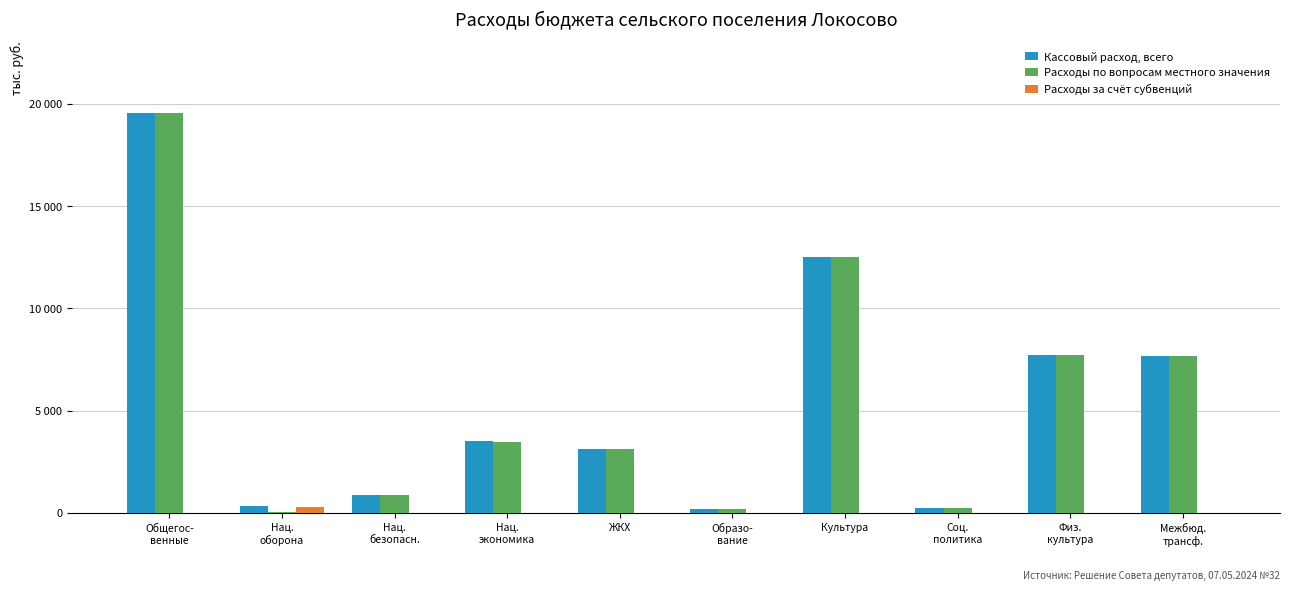

Rank the series at Соц.
политика from highest to lowest value.

Кассовый расход, всего, Расходы по вопросам местного значения, Расходы за счёт субвенций